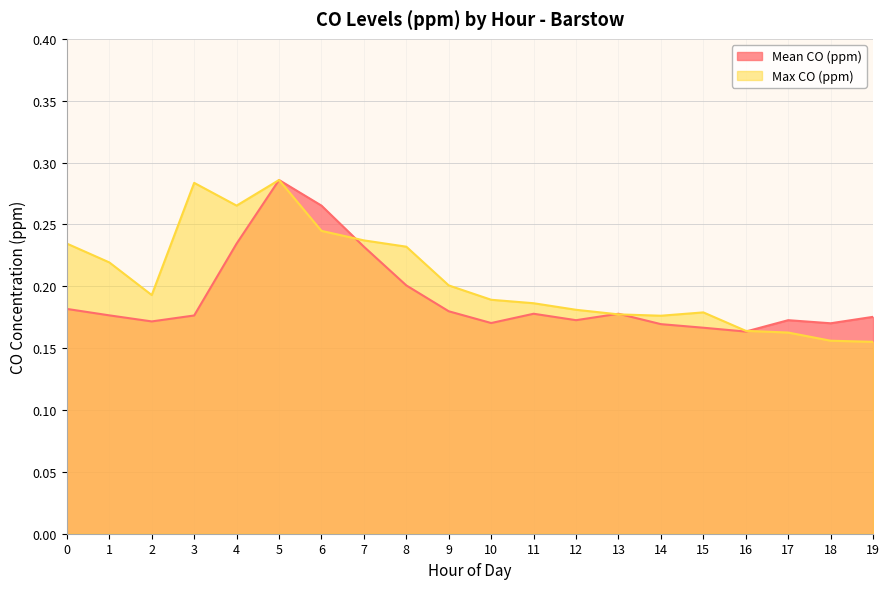

What is the minimum value for Mean CO (ppm)?

0.2